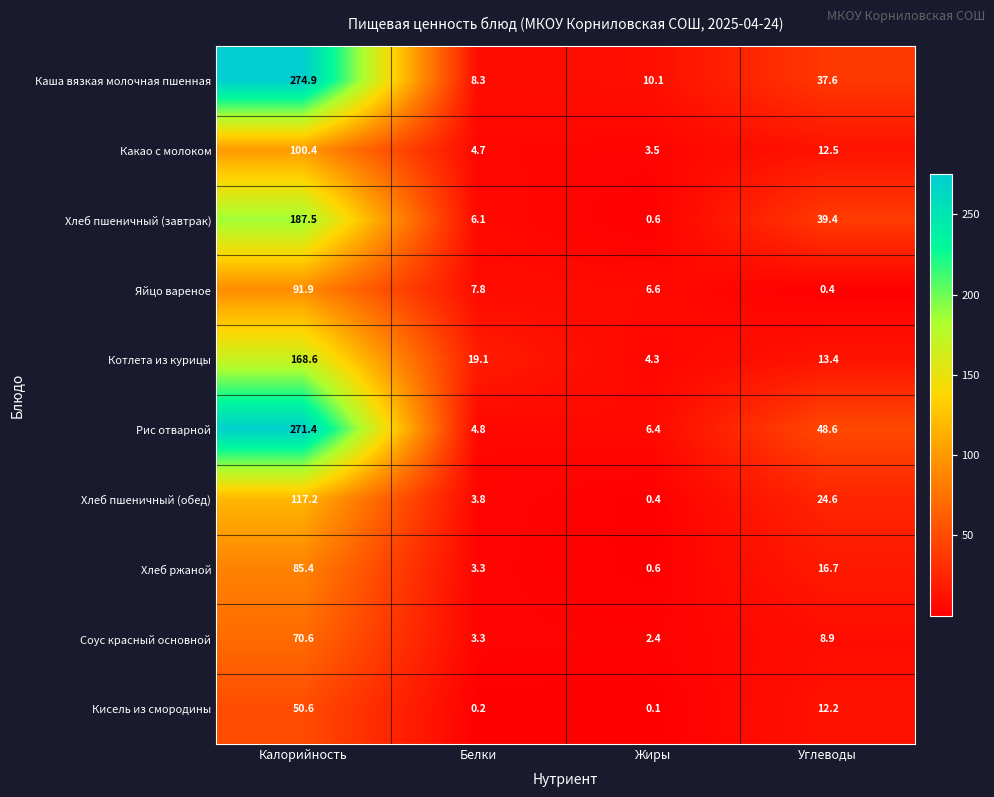

The Хлеб пшеничный (завтрак) series shows 187.5 at Калорийность. True or false?

True